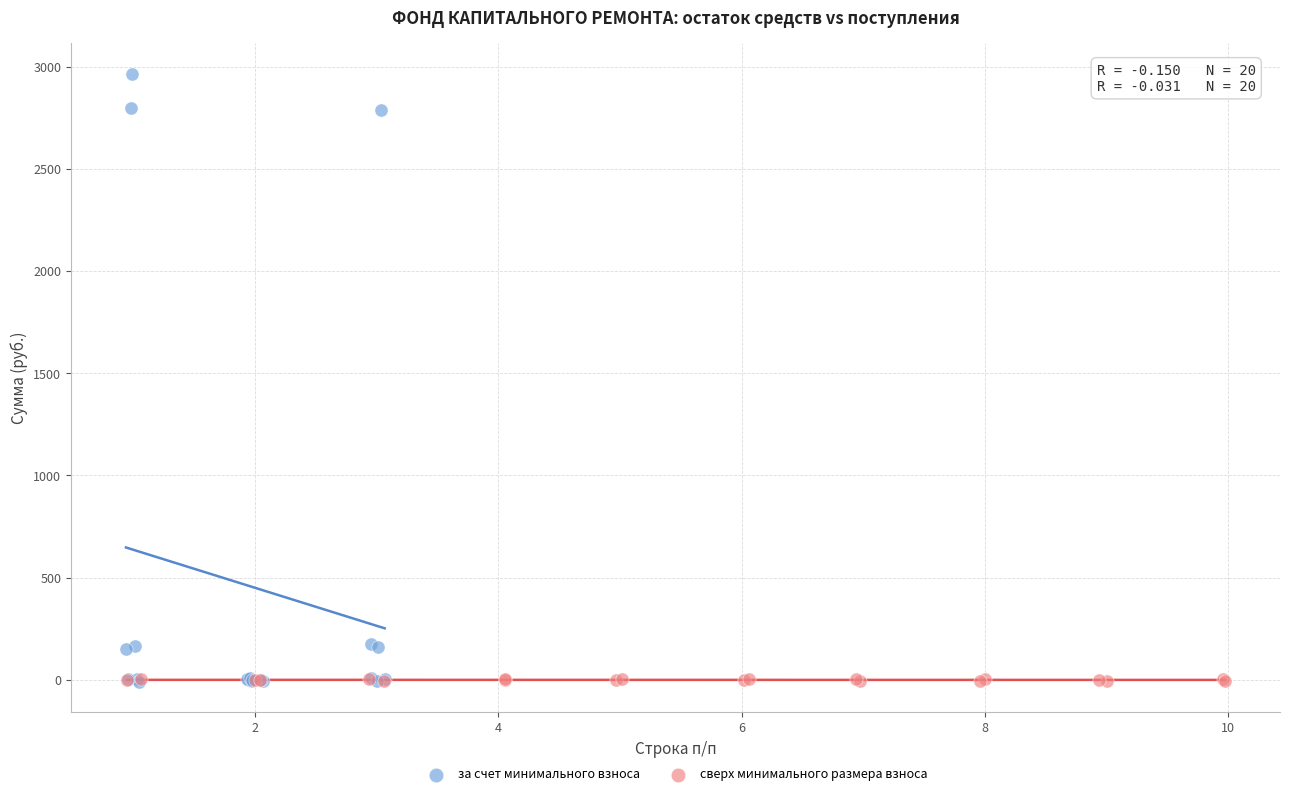

Which series has the largest Y range (max minus min)?

за счет минимального взноса